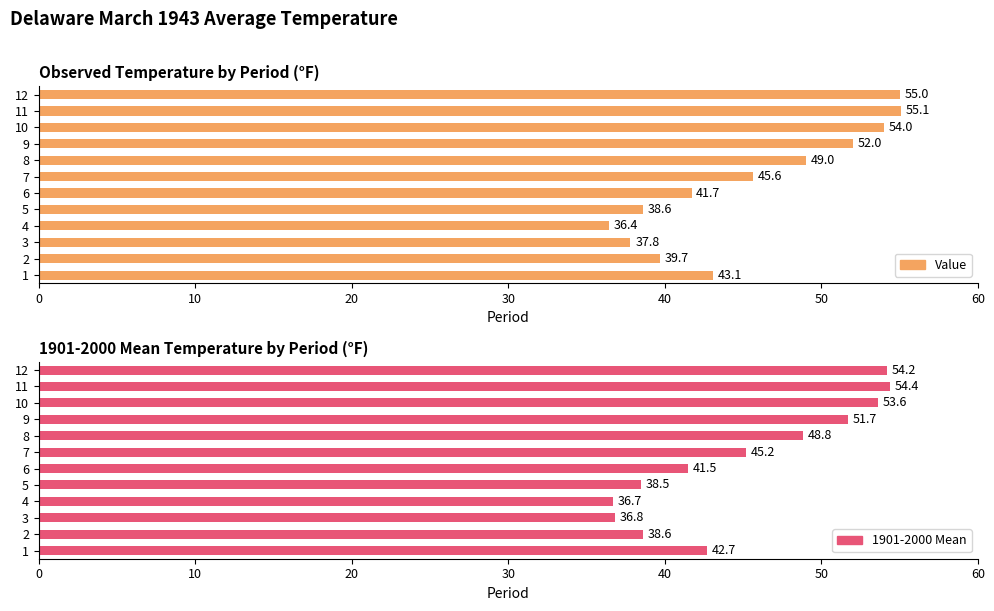

How many data points in Value are above 45?

6